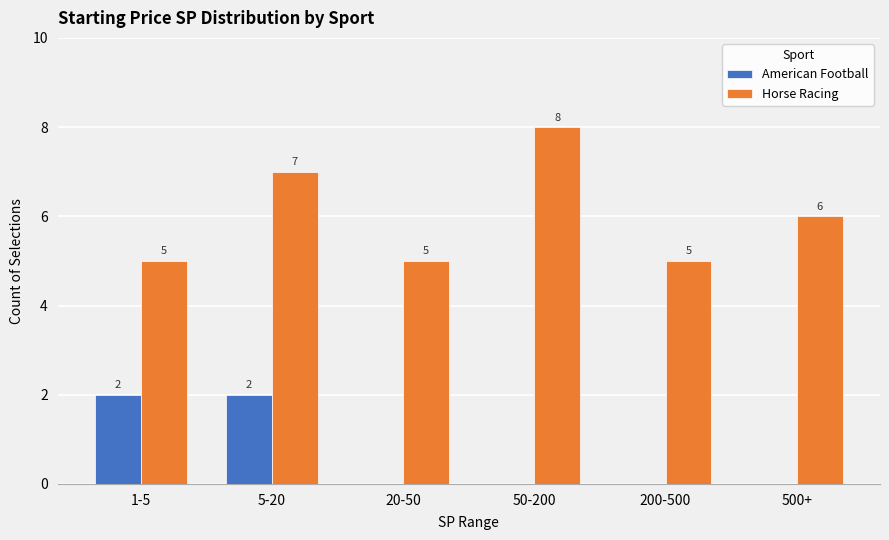

Reading right to left, list all the values displayed in this chart.

American Football: 500+=0	200-500=0	50-200=0	20-50=0	5-20=2	1-5=2
Horse Racing: 500+=6	200-500=5	50-200=8	20-50=5	5-20=7	1-5=5